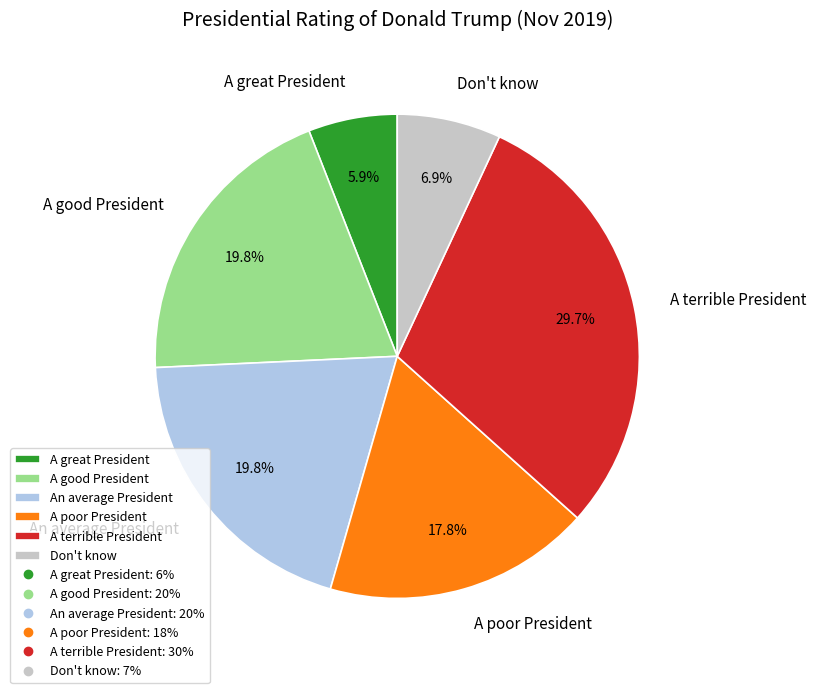

Which slice is the smallest?

A great President